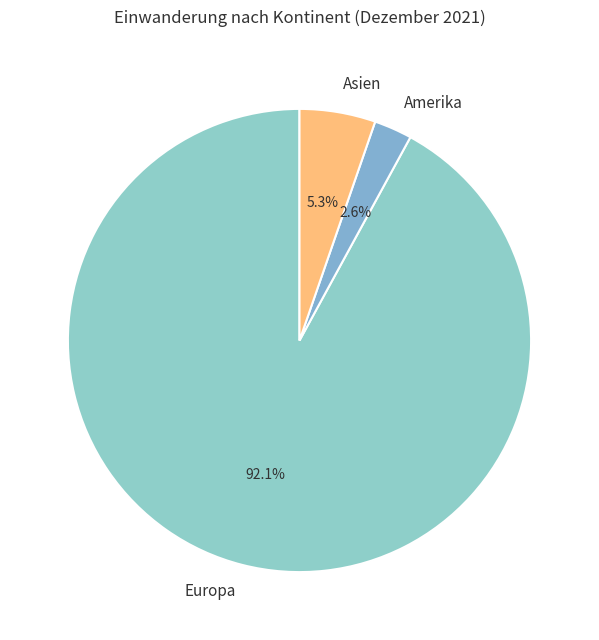

Rank the categories by value from lowest to highest.

Amerika, Asien, Europa